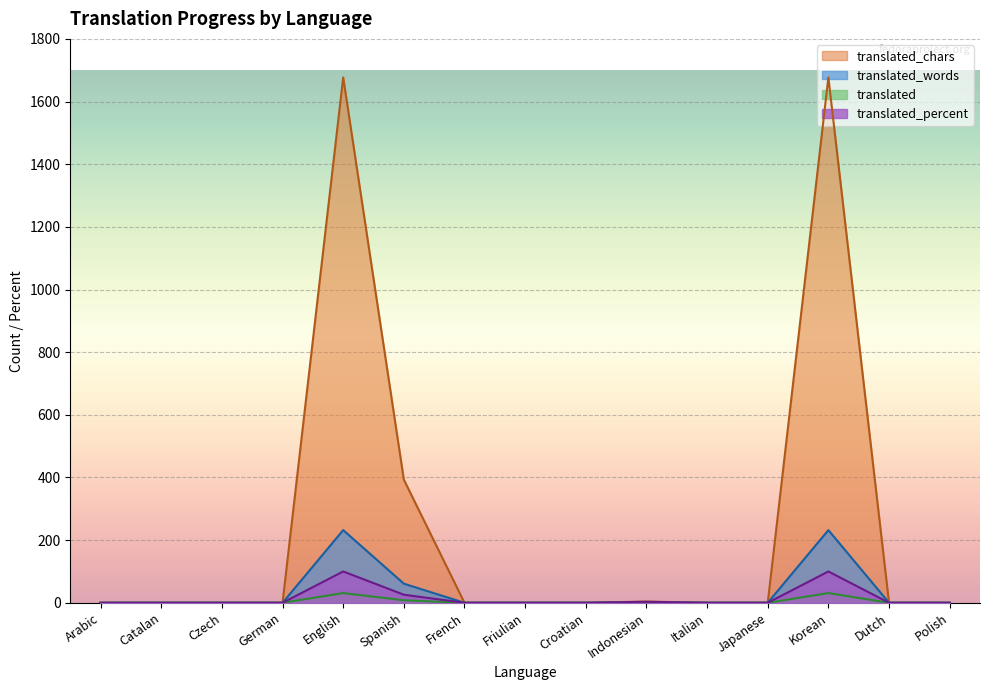

The translated_chars series shows 1677.0 at English. True or false?

True